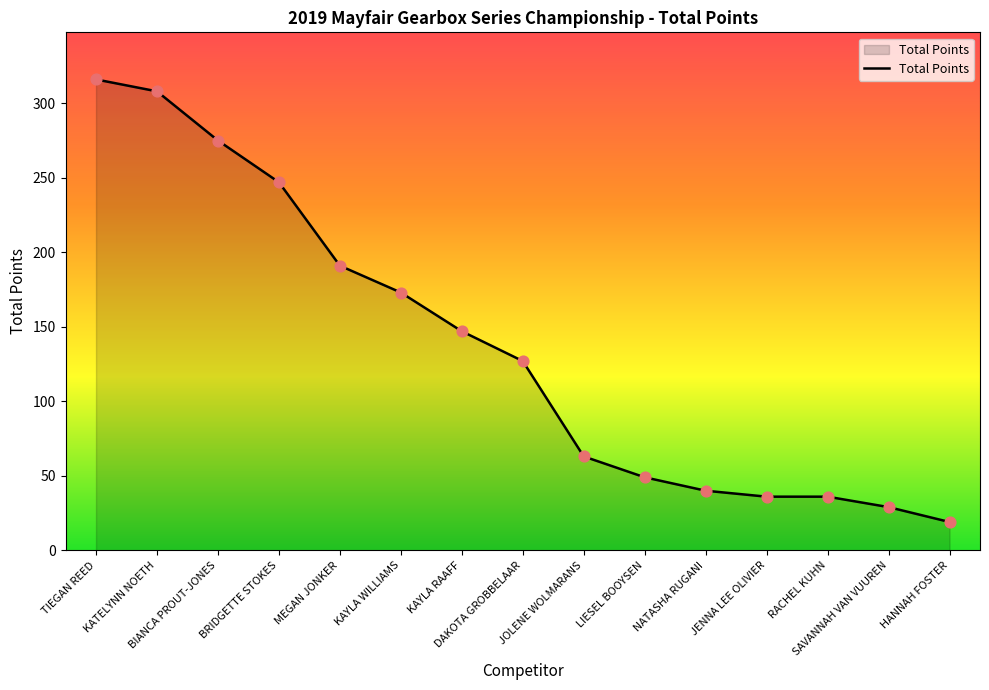

Between BIANCA PROUT-JONES and MEGAN JONKER, which is larger?

BIANCA PROUT-JONES